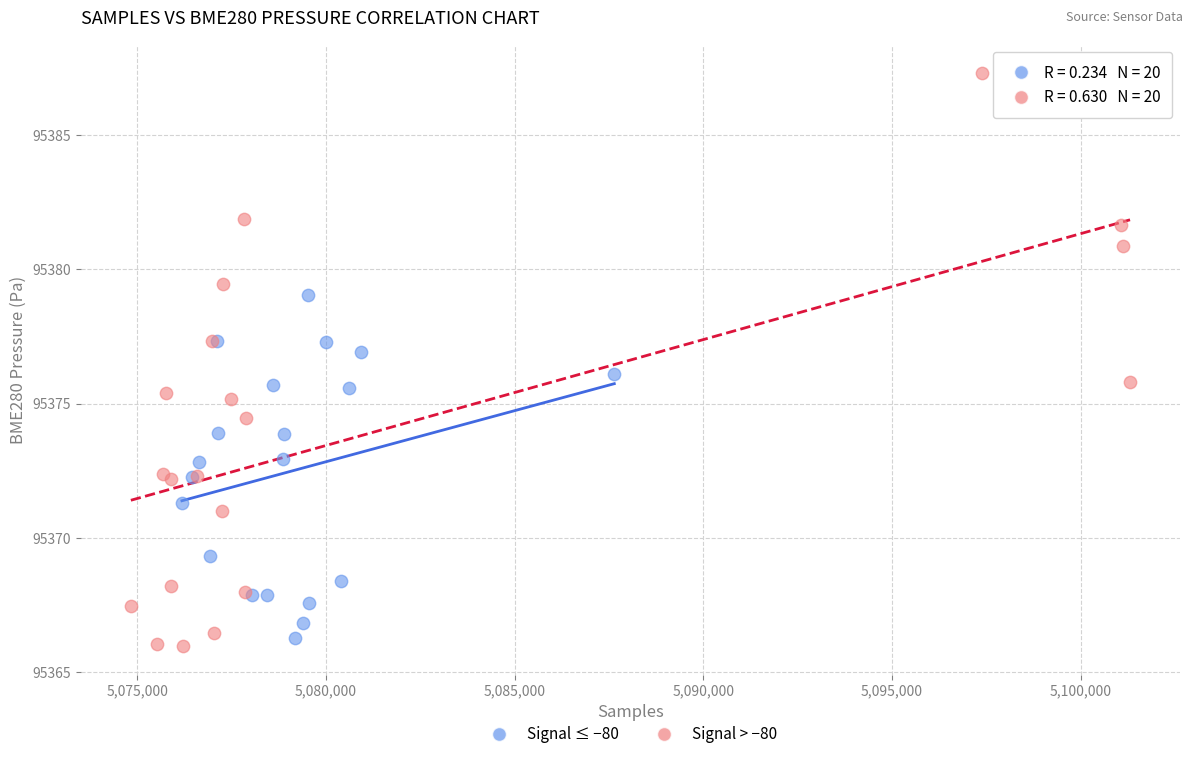

Which series has the widest spread of Y values?

Signal > −80